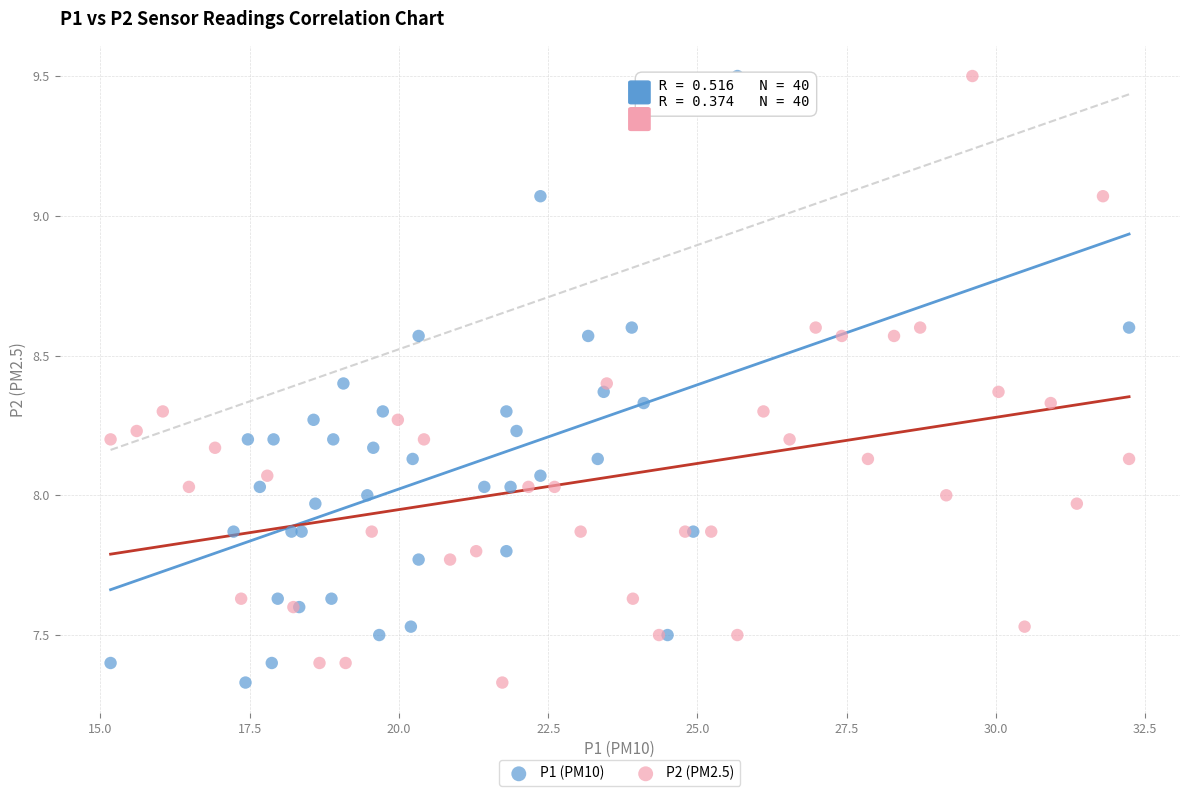

What are all the series names shown in the legend?

P1 (PM10), P2 (PM2.5)